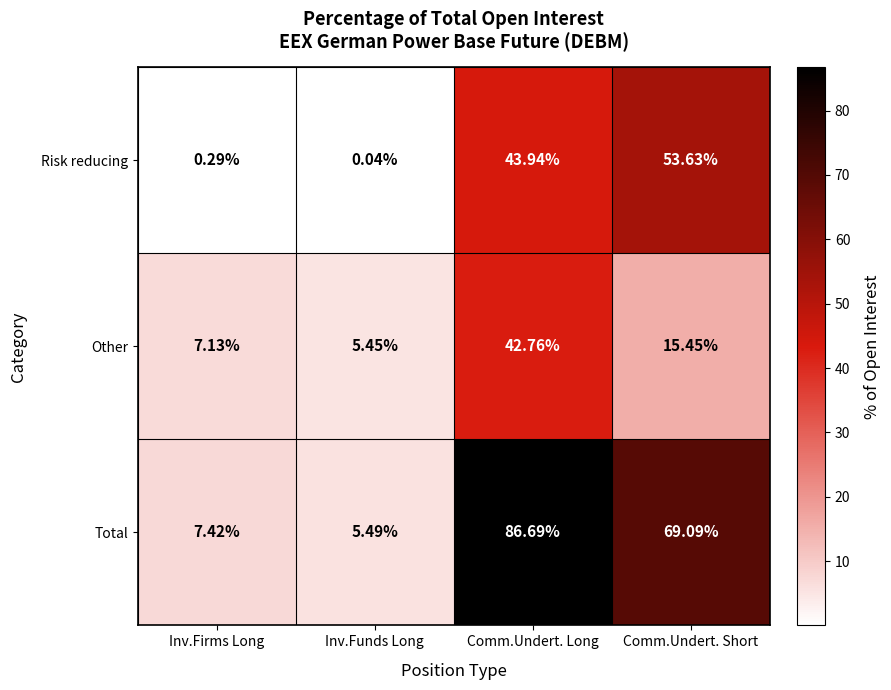

Where does the Other series first go above 15?

Comm.Undert. Long